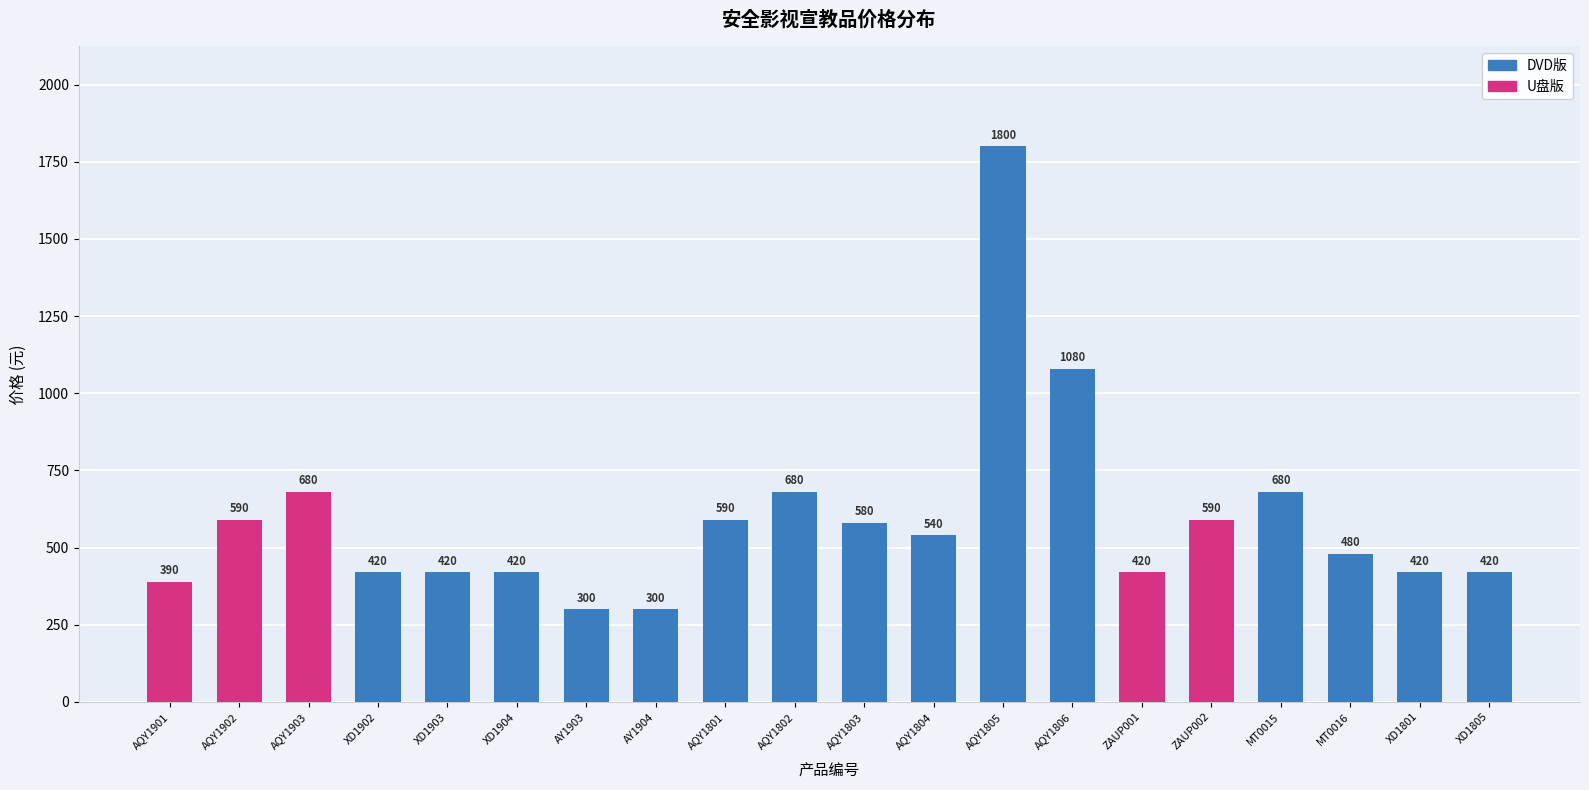

Approximately how many times larger is the value at XD1904 compared to XD1903?

1.0